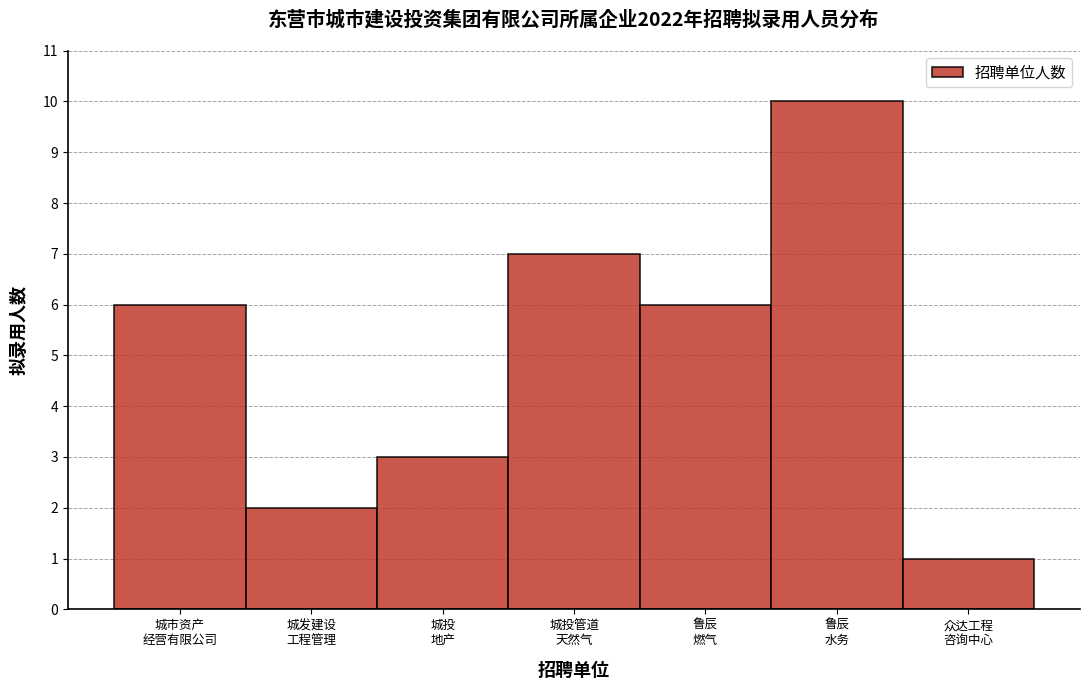

Reading left to right, what are all the values shown in this chart?

6	2	3	7	6	10	1